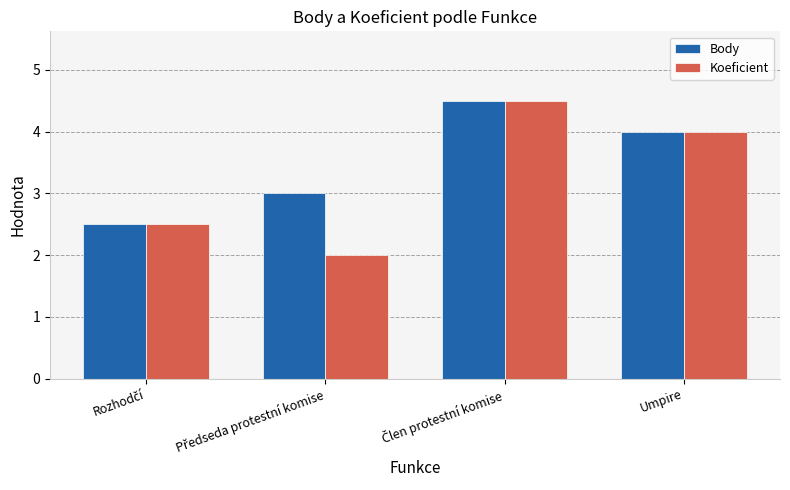

Does the chart contain stacked bars?

No